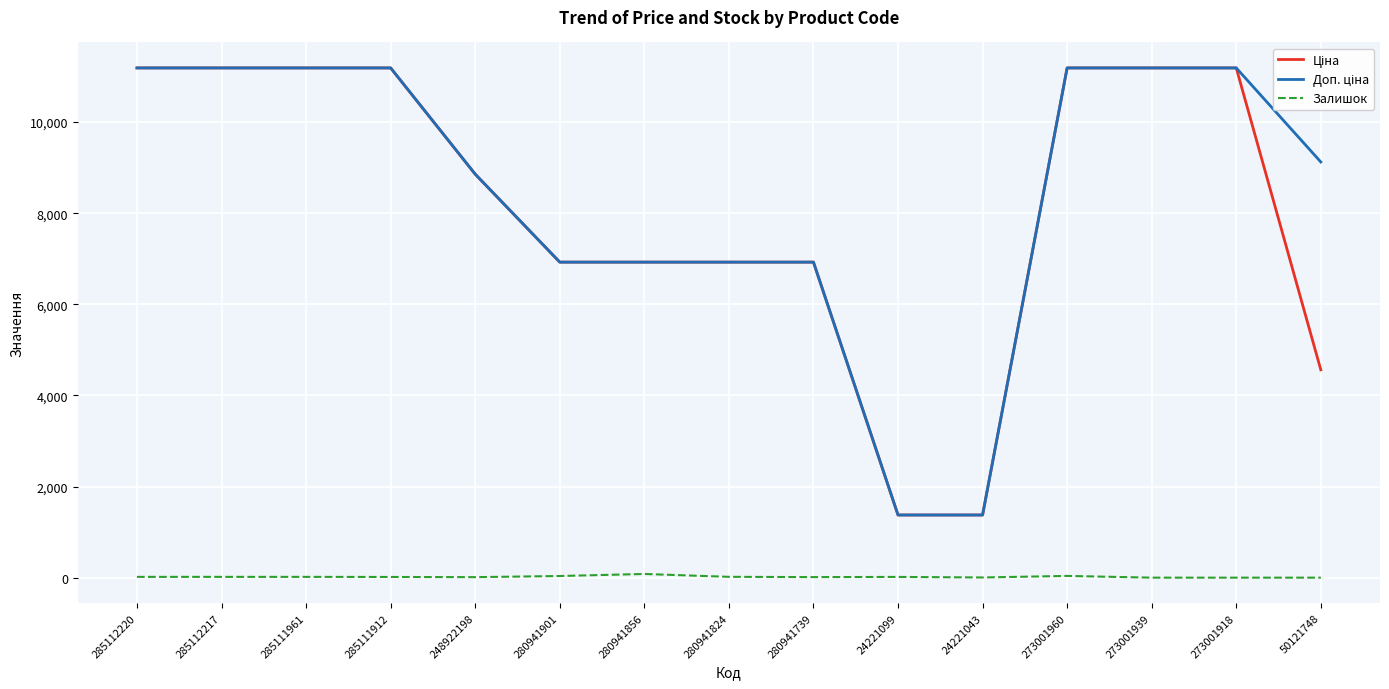

At which category is the sum across all series the highest?

273001960